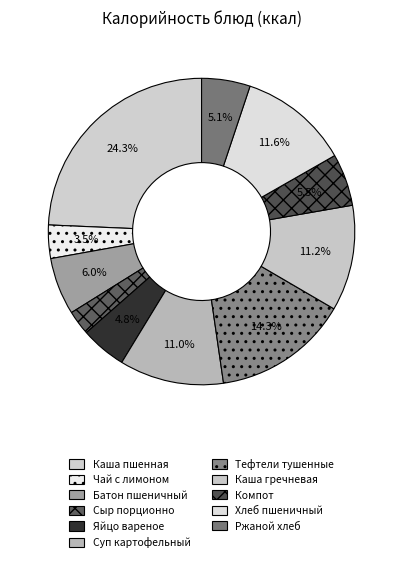

Does Батон пшеничный account for over 50% of the chart?

No